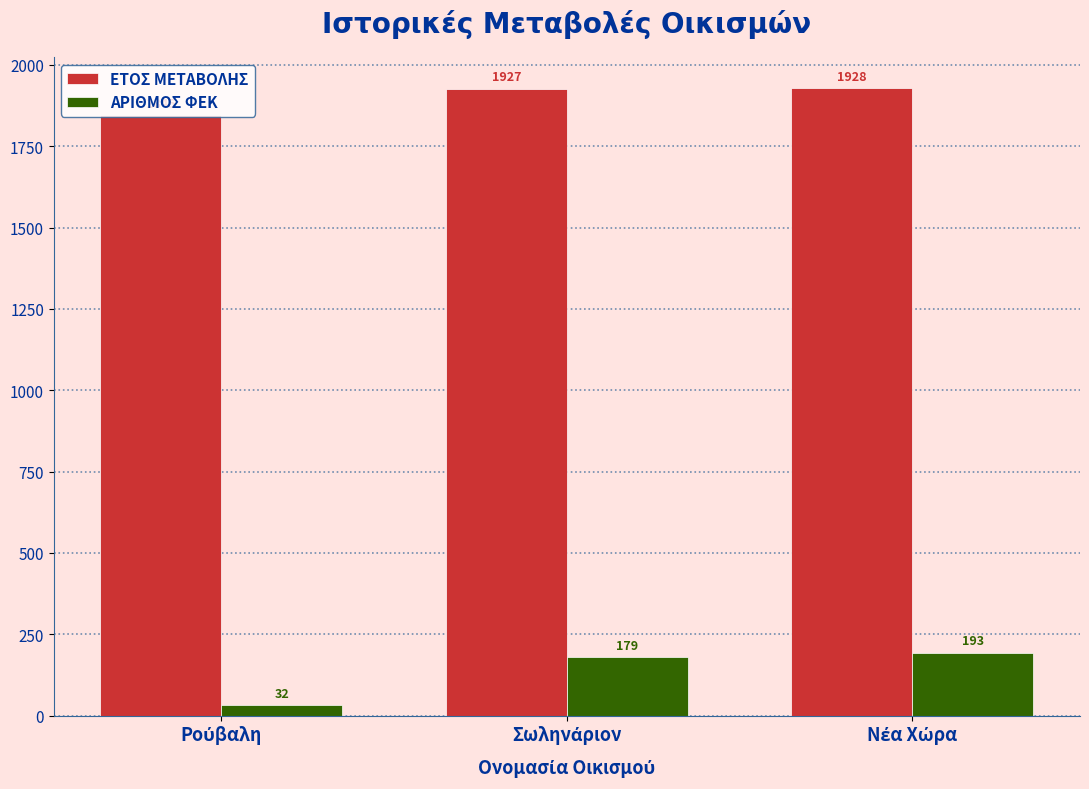

Which series has the largest total across all categories?

ΕΤΟΣ ΜΕΤΑΒΟΛΗΣ